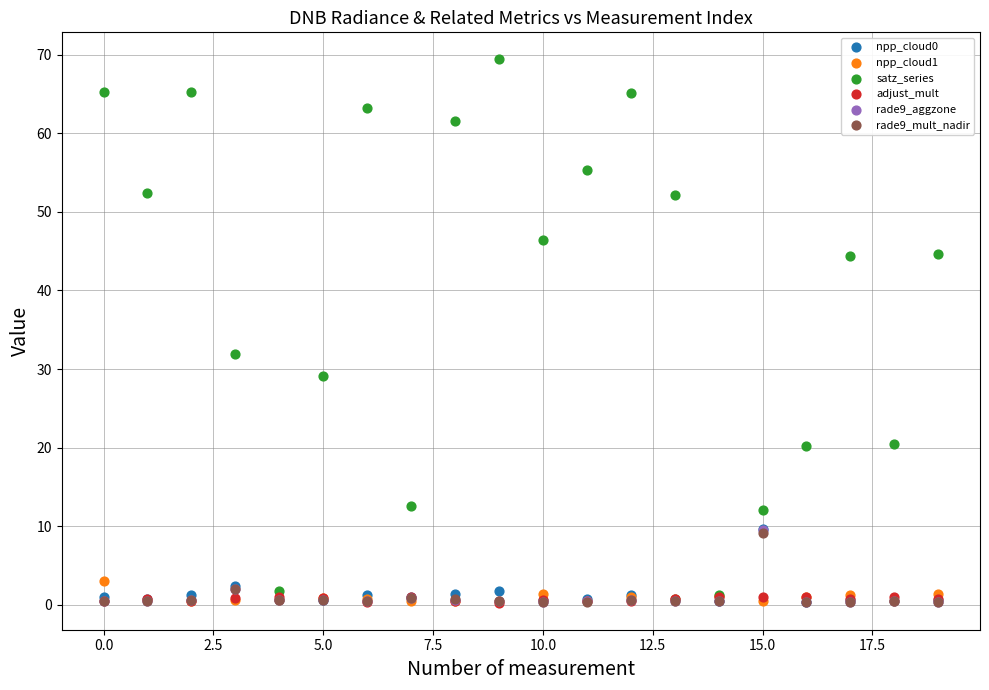

Which series contains the highest Y value?

satz_series